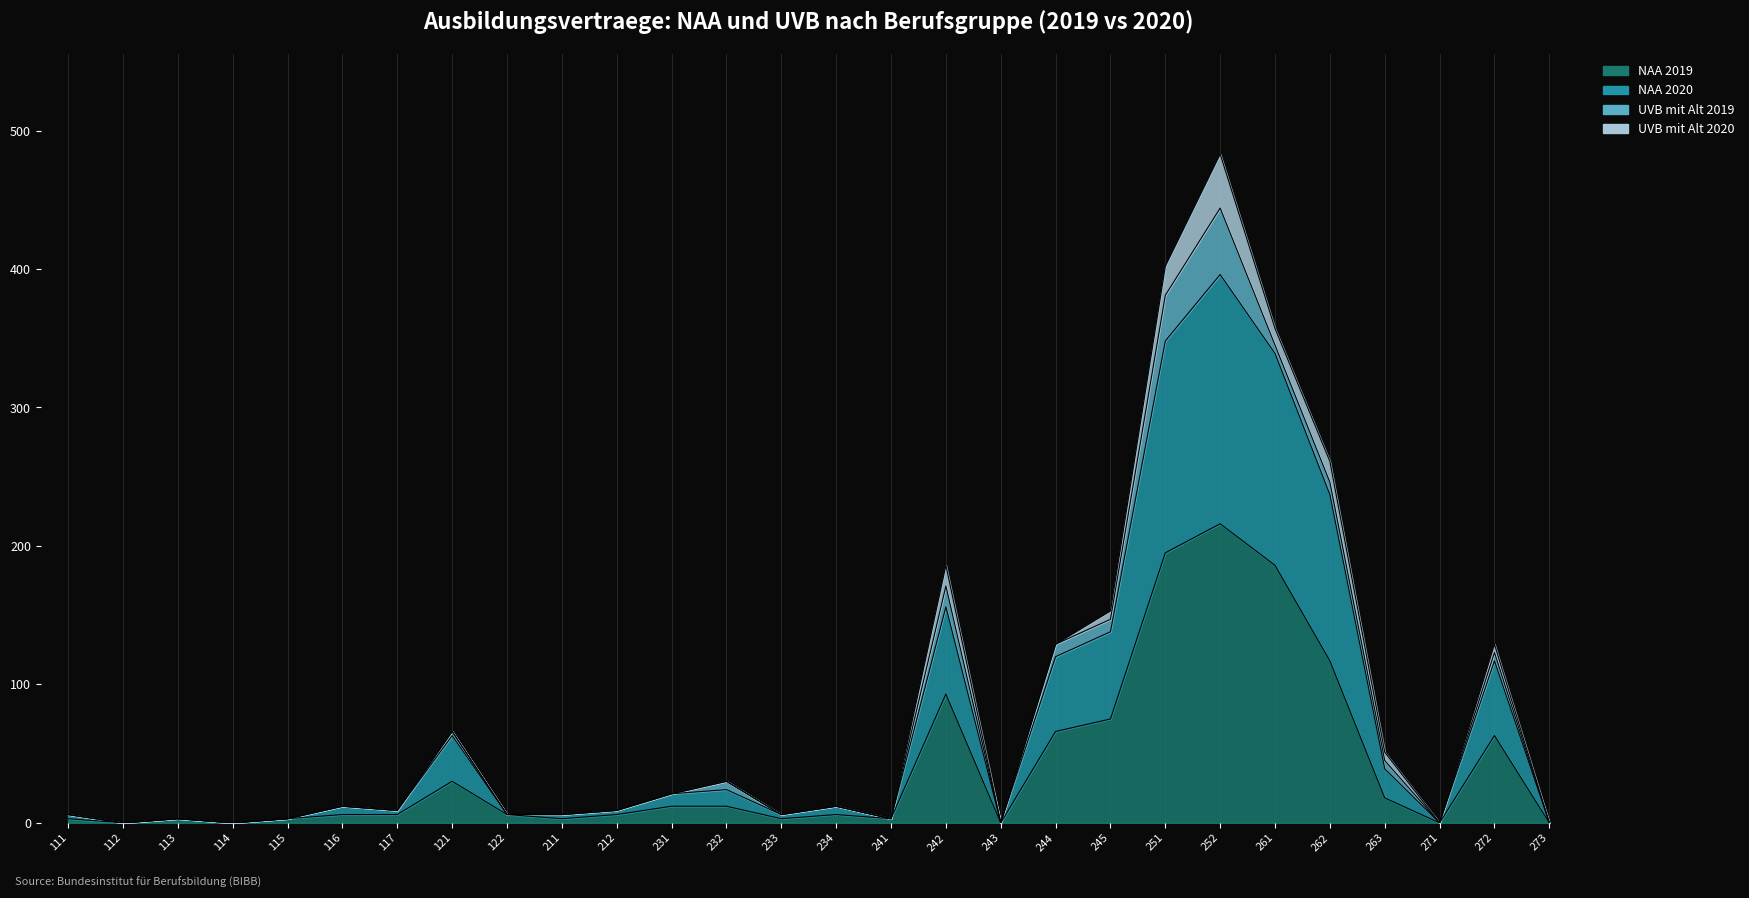

At which category is the sum across all series the highest?

252